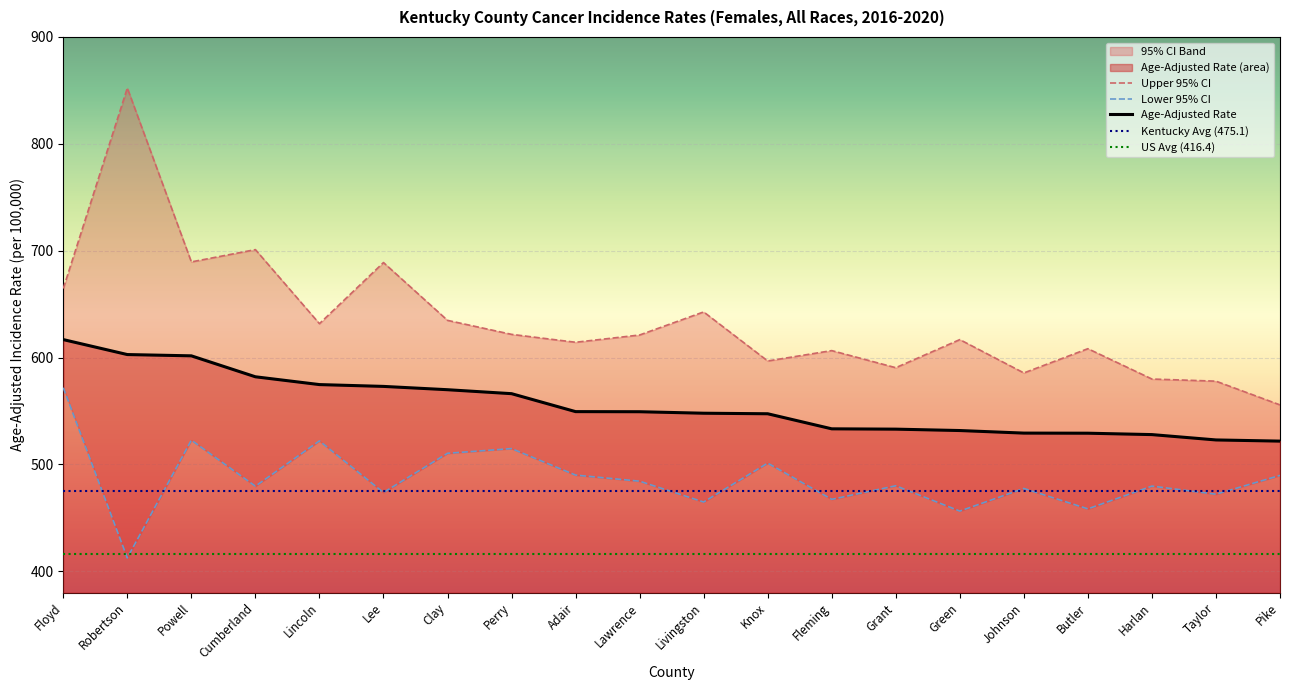

What is the total value across all series at Lincoln?

1728.4